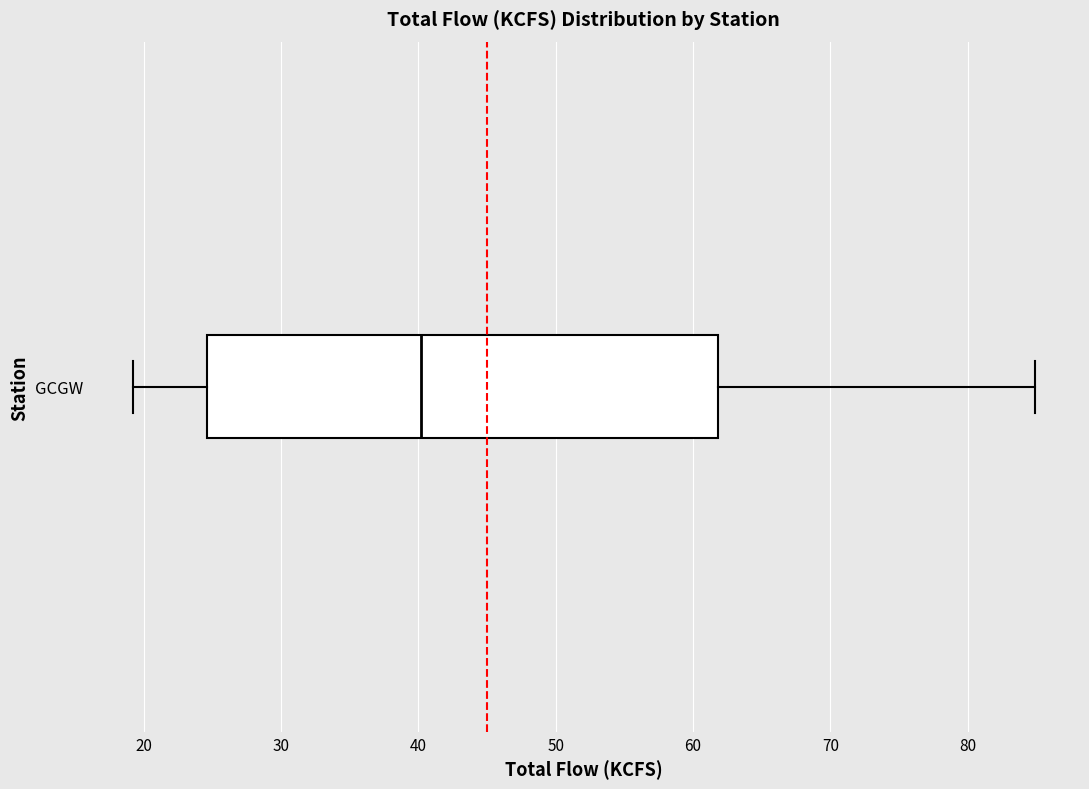

Transcribe this box plot: give where the median line is, the range the box spans, and where the two whiskers end, as read against the x-axis. The values are not printed on the chart, so give them approximately, as read against the axis.

median 40, box 25 to 62, whiskers 19 to 85